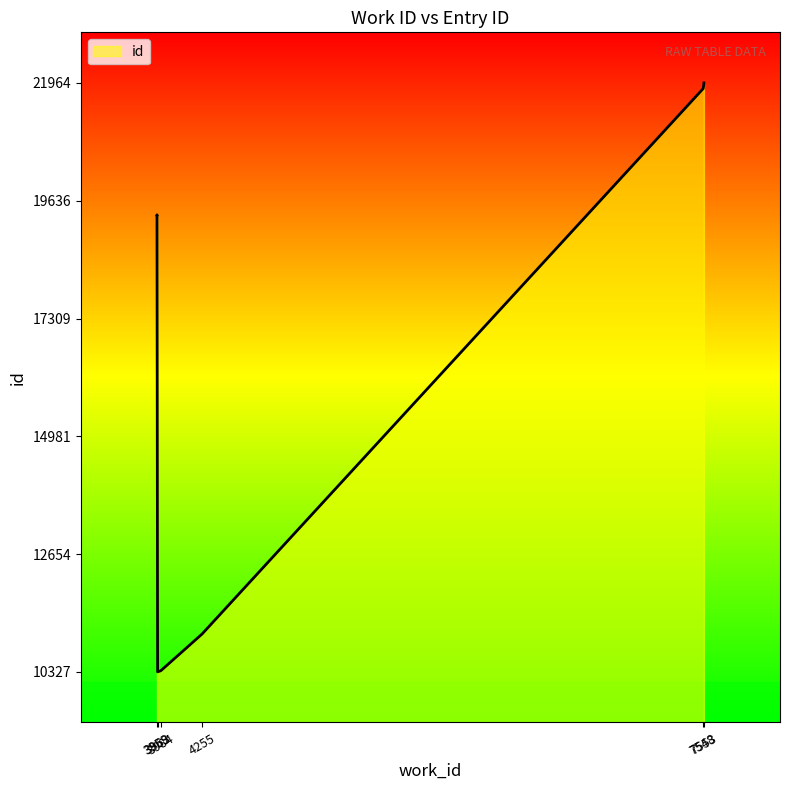

Which category has the lowest value across all series?

3963